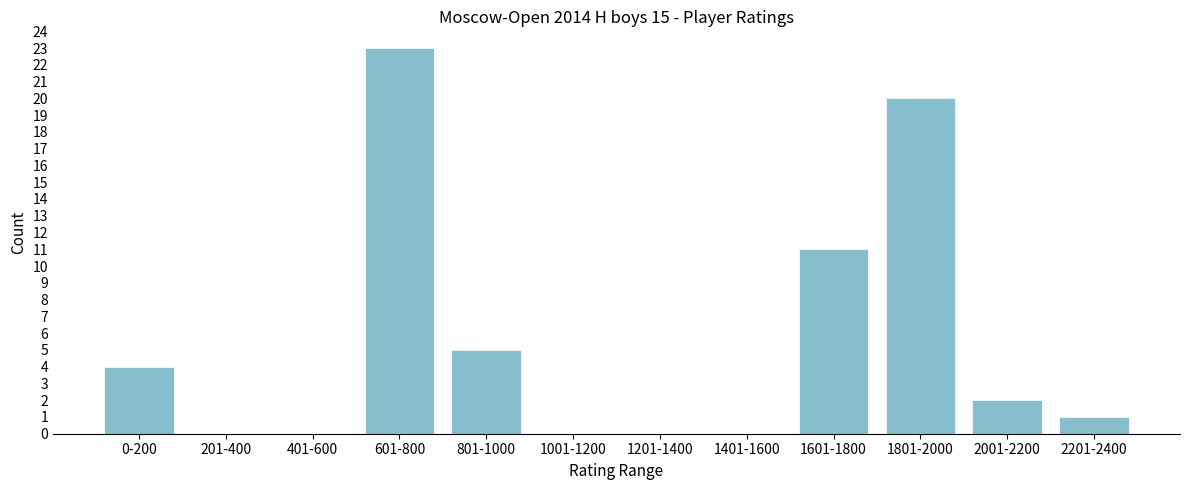

Reading left to right, extract all data points from this chart.

0-200=4	201-400=0	401-600=0	601-800=23	801-1000=5	1001-1200=0	1201-1400=0	1401-1600=0	1601-1800=11	1801-2000=20	2001-2200=2	2201-2400=1